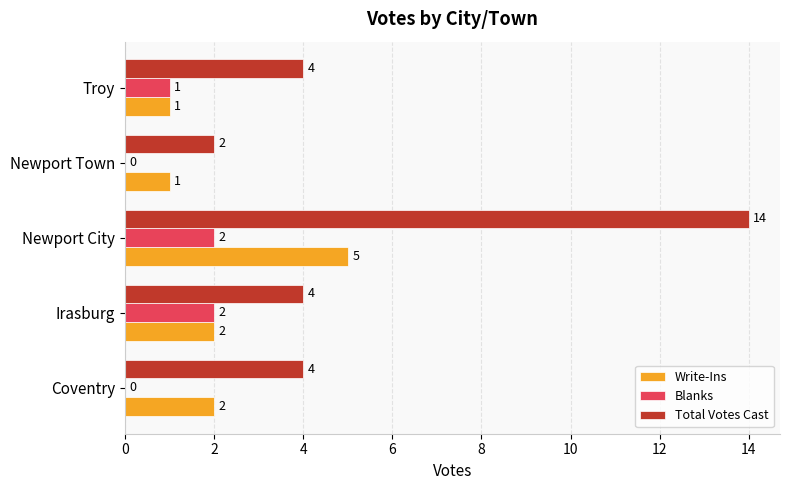

Which label corresponds to the largest value in the chart?

Newport City